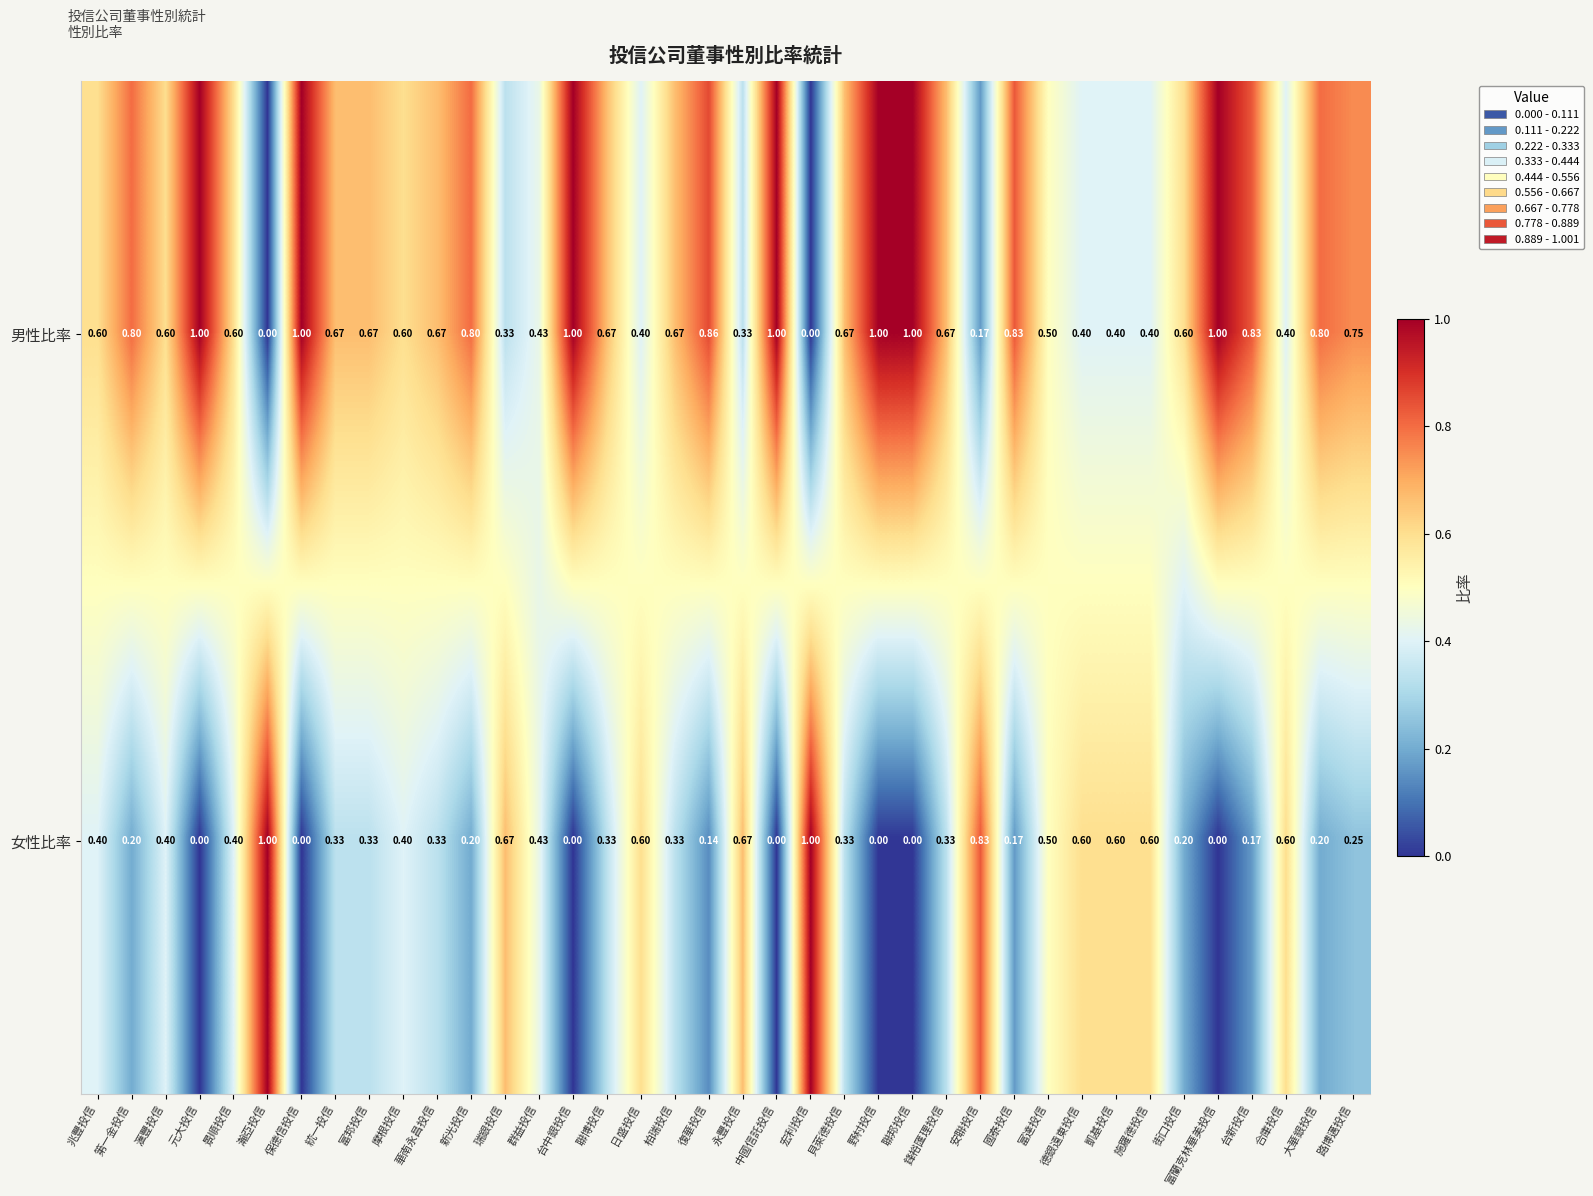

What is the total value across all series at 元大投信?

1.0